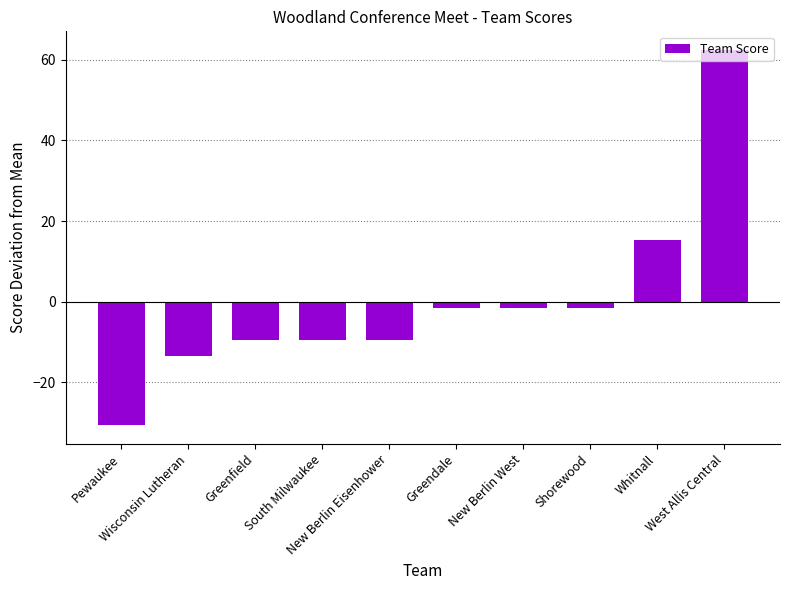

What is the difference between the maximum and minimum values?

93.0